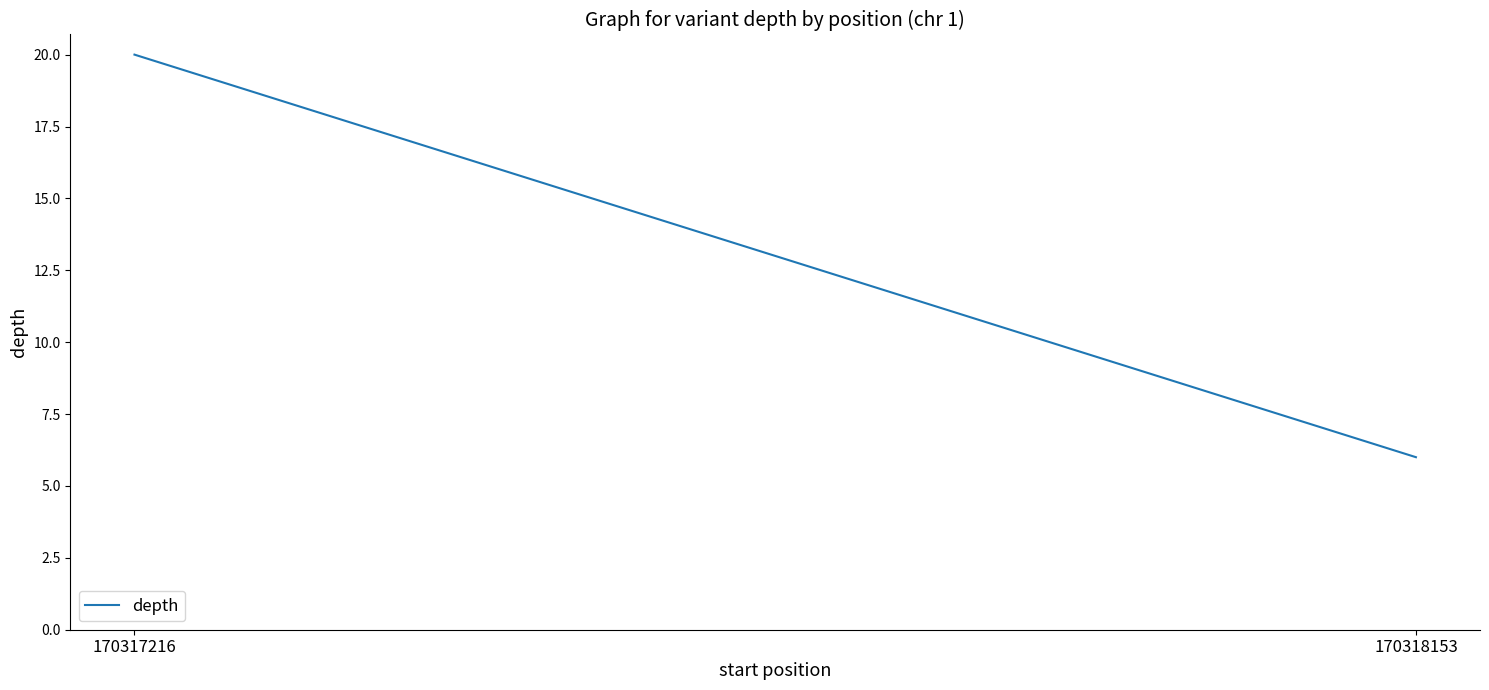

Which label corresponds to the largest value in the chart?

170317216